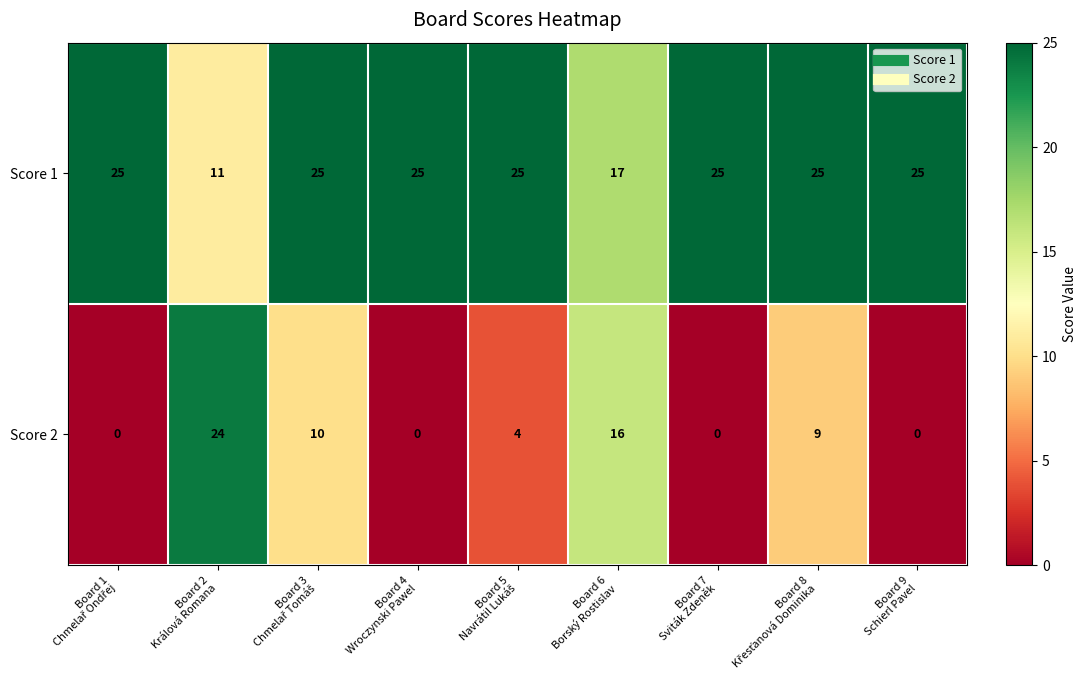

Which series has the largest total across all categories?

Score 1